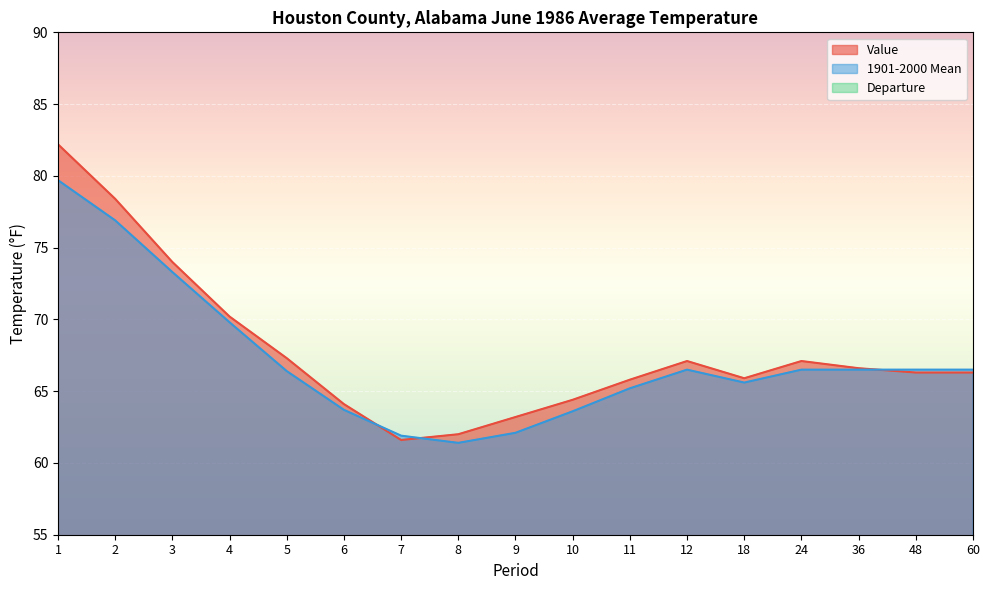

What is the difference between the 1901-2000 Mean values at 4 and 5?

3.4